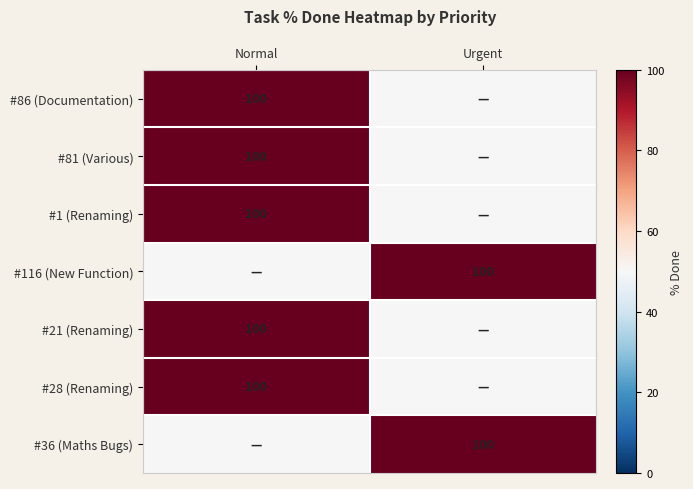

Is it true that #36 (Maths Bugs) equals 30 at Urgent?

False